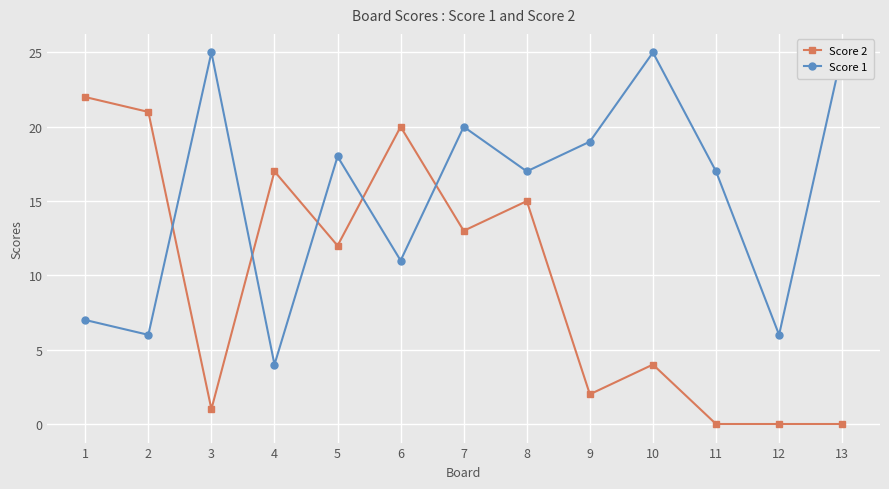

Rank the series by their maximum value, from lowest to highest.

Score 2, Score 1